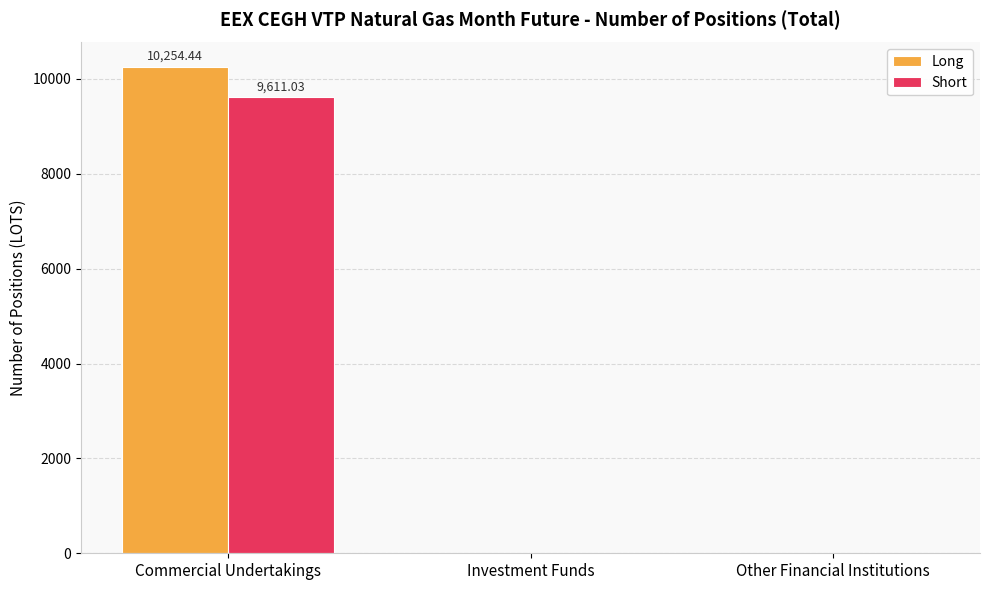

Is the value of Long at Other Financial Institutions greater than the value of Short at Commercial Undertakings?

No